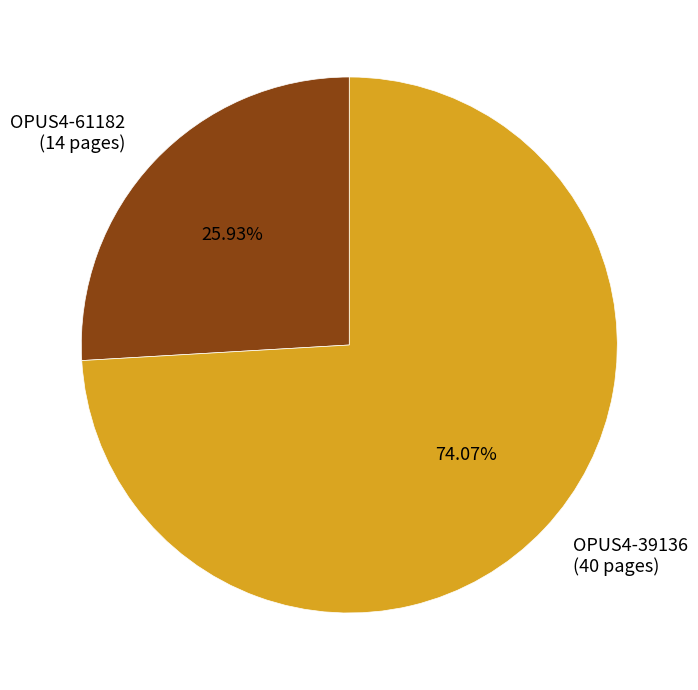

What is the ratio of the value at OPUS4-39136 to the value at OPUS4-61182?

2.9